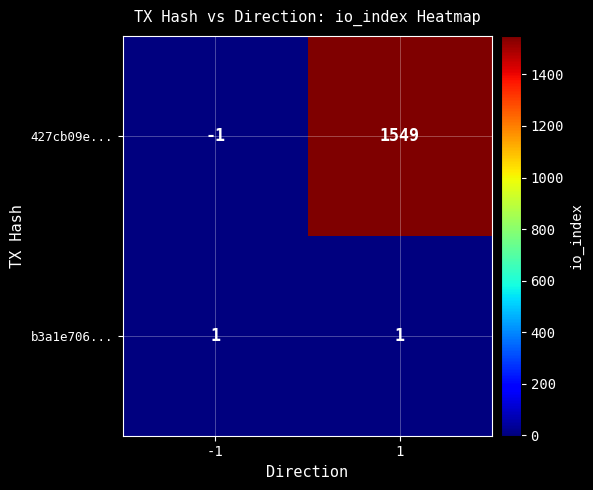

How many values in 427cb09e... are above zero?

1